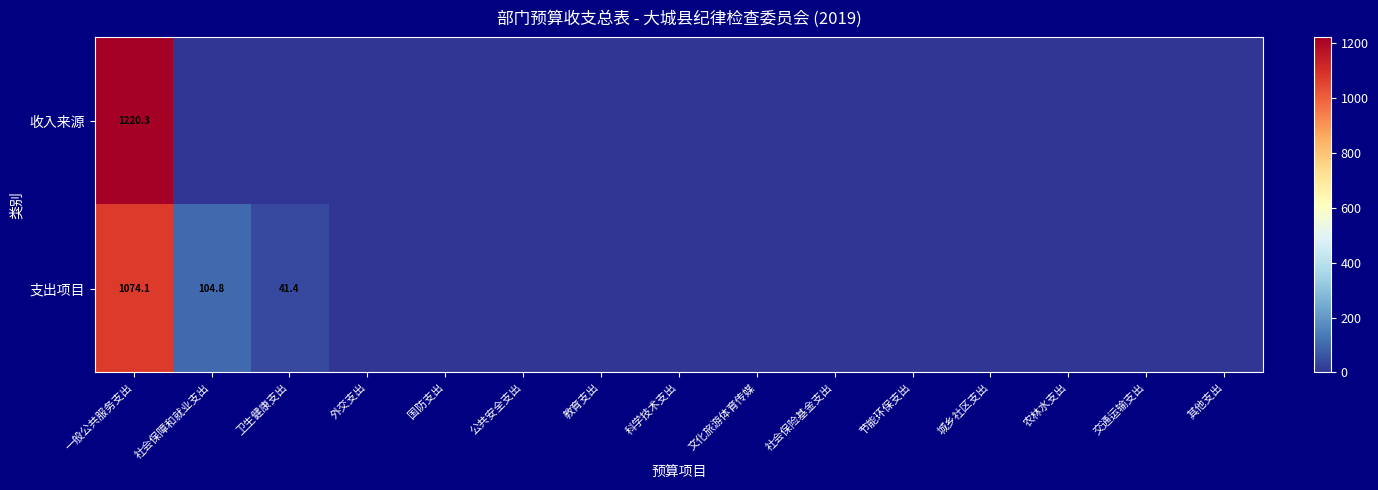

True or false: 收入来源 has a value of -433.2 at 文化旅游体育传媒.

False